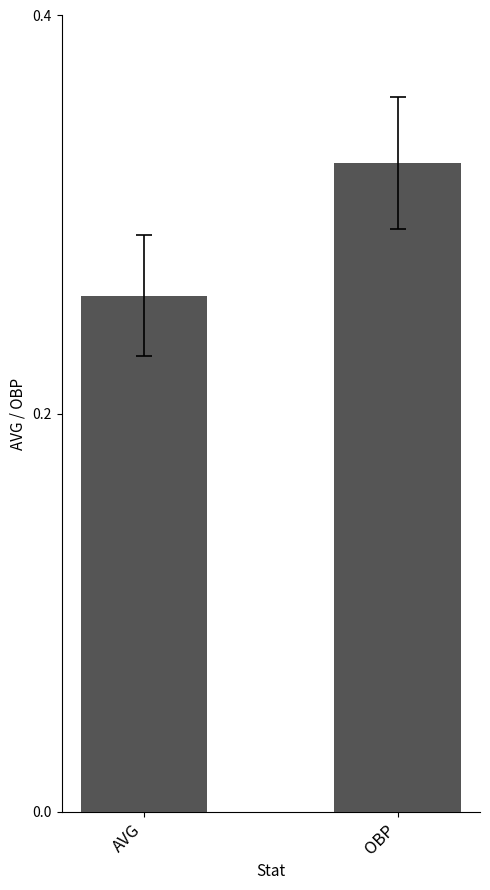

What position from the right is OBP?

1